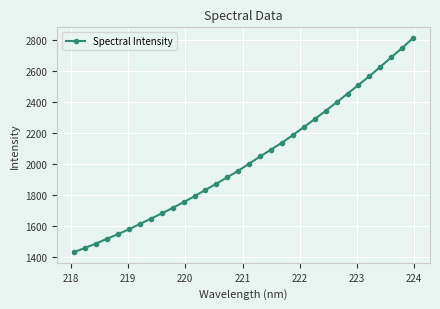

What is the average value?

2026.9